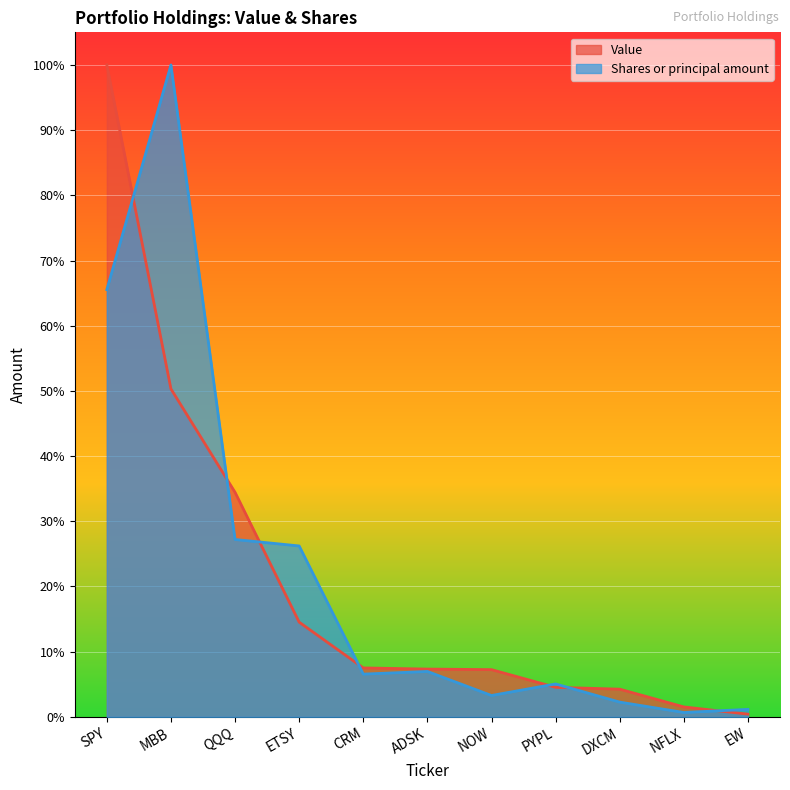

At SPY, list the series in order from smallest to largest.

Shares or principal amount, Value